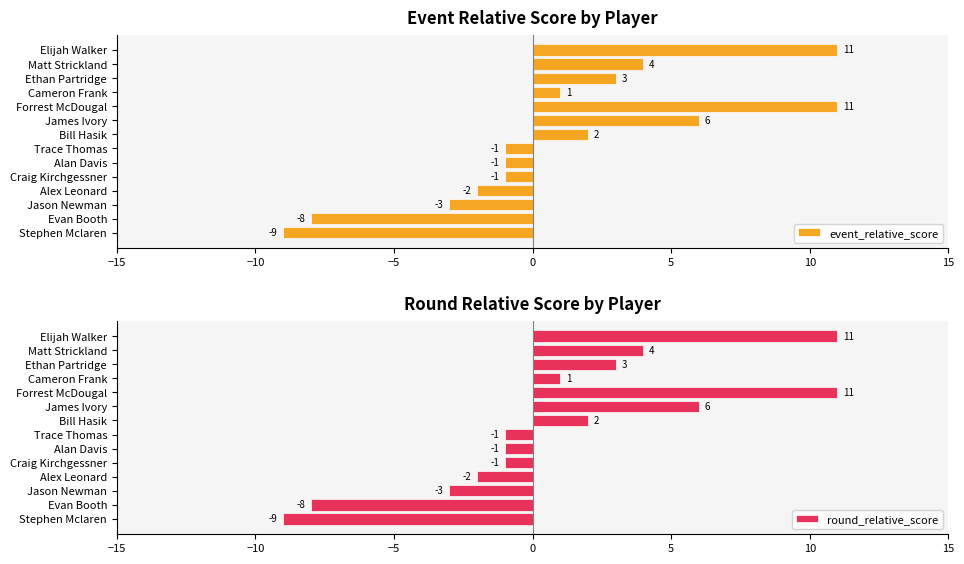

What is the difference between the event_relative_score values at Evan Booth and Matt Strickland?

12